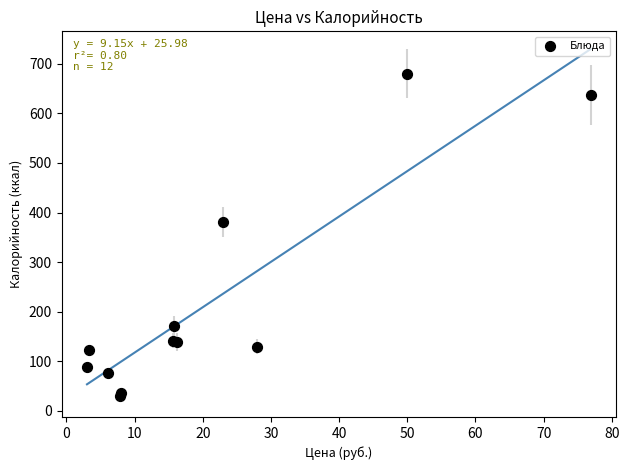

What Y value in the scatter plot is closest to 355?

380.3